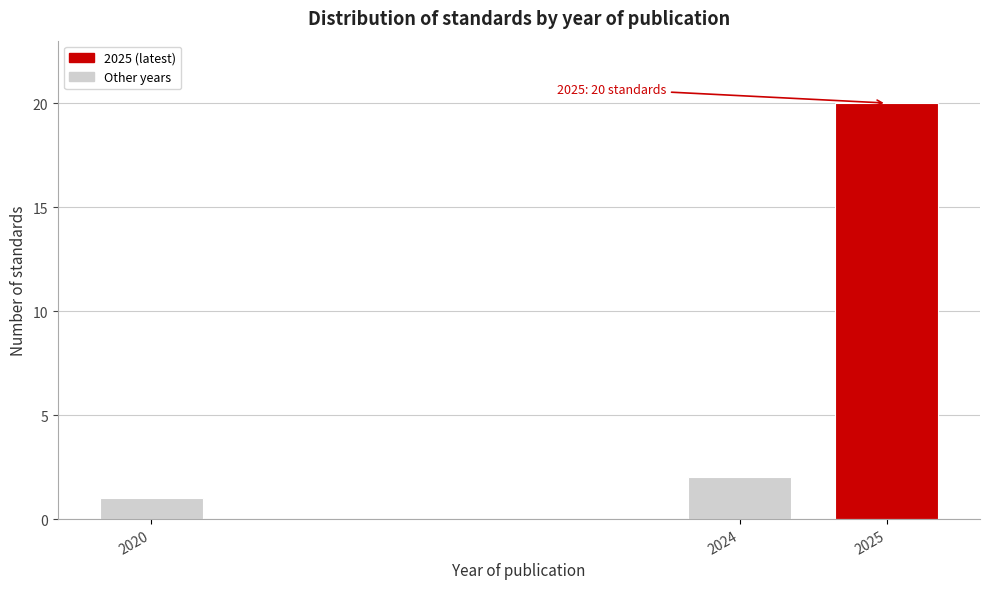

Reading right to left, what are all the values shown in this chart?

2025=20	2024=2	2020=1